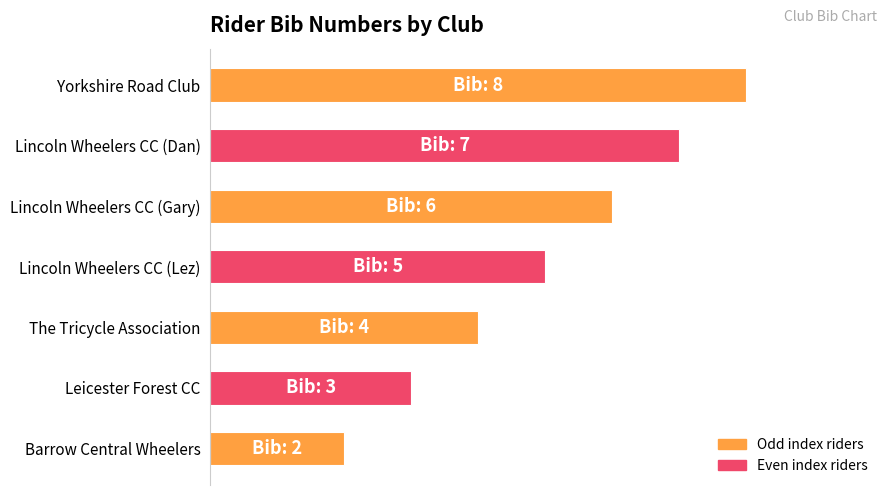

Are the bars horizontal?

Yes